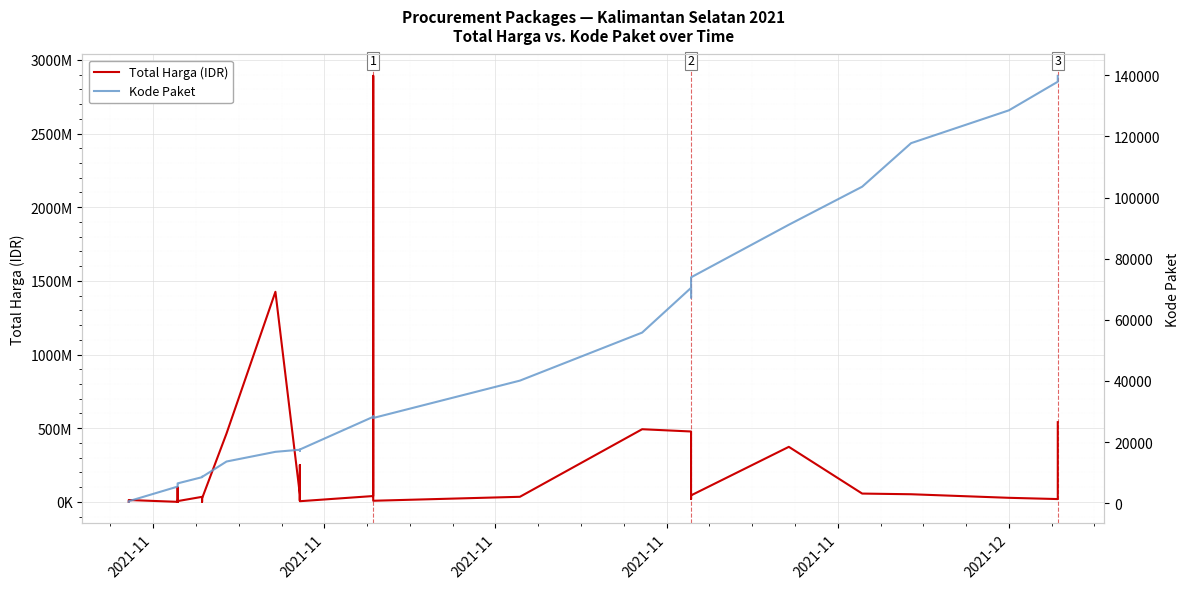

How many interior local valleys does the Total Harga (IDR) series have?

10